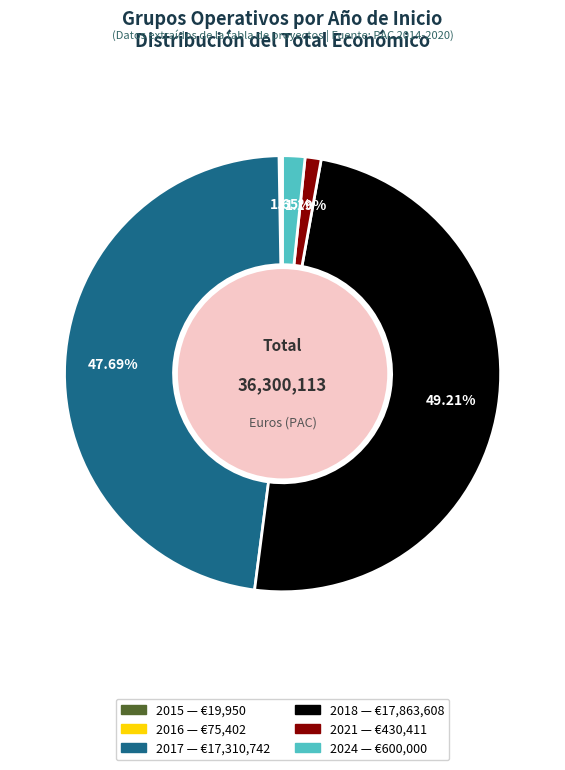

Does any single category account for the majority?

No